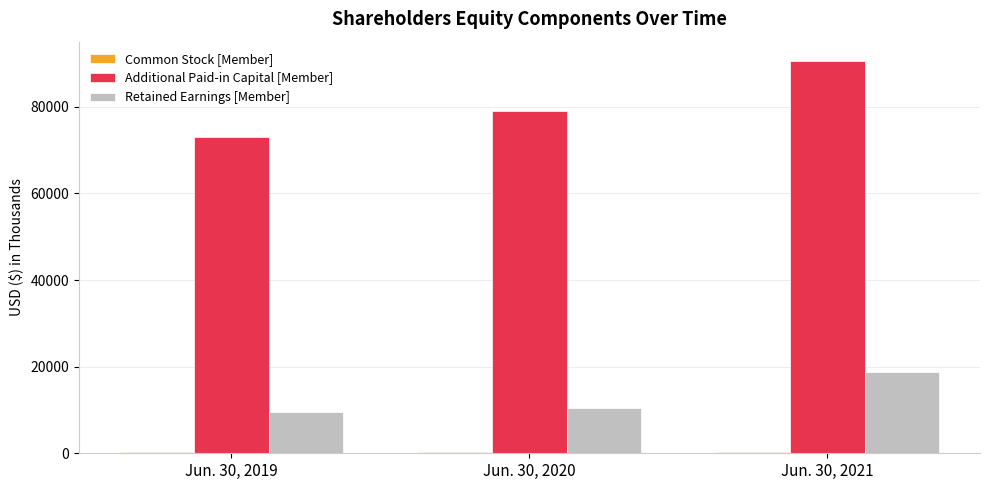

How many Additional Paid-in Capital [Member] values are between 73010 and 90501?

3